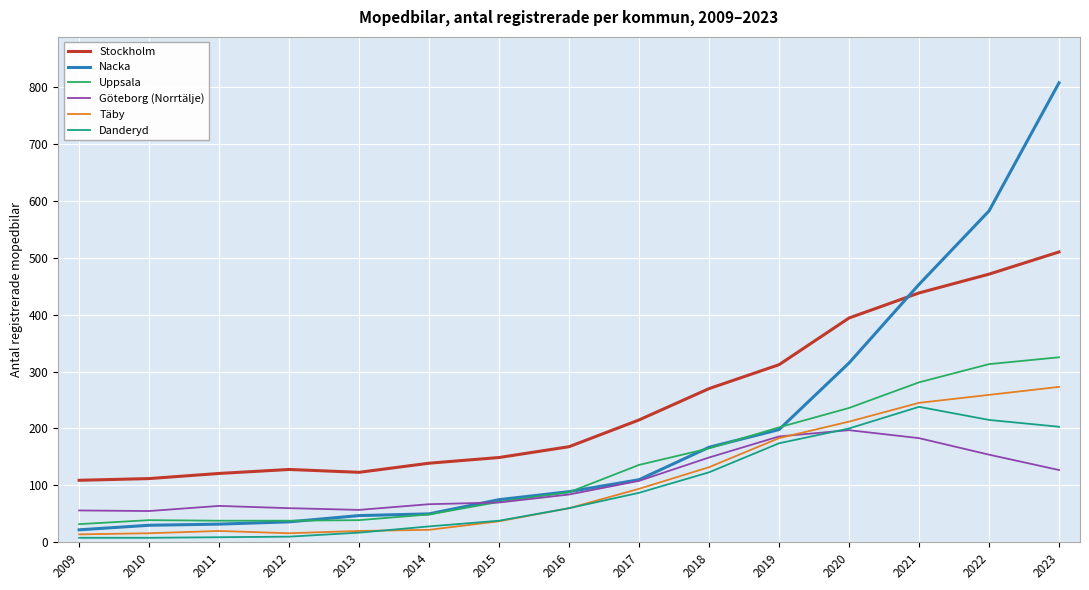

True or false: Uppsala and Täby intersect in this chart.

False